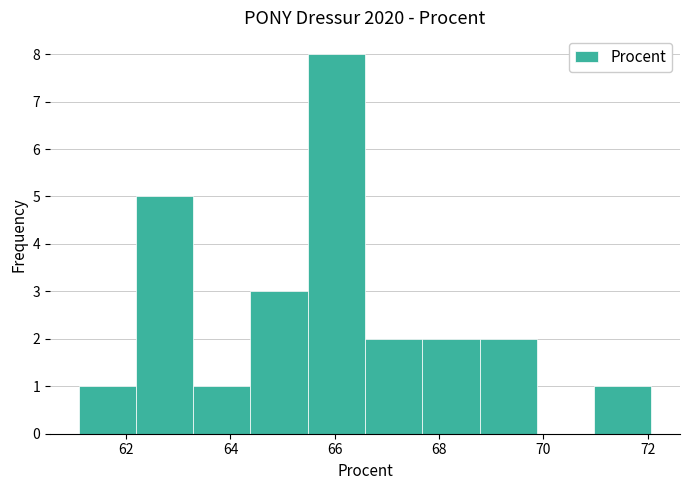

Reading left to right, list every bar in this chart as the range it spans on the x-axis followed by its height. Neither the bar edges nor the heights are printed on the chart, so give them approximately, as read against the axes.

61.0 to 62.2: 1
62.2 to 63.2: 5
63.2 to 64.4: 1
64.4 to 65.4: 3
65.4 to 66.6: 8
66.6 to 67.6: 2
67.6 to 68.8: 2
68.8 to 69.8: 2
69.8 to 71.0: 0
71.0 to 72.0: 1